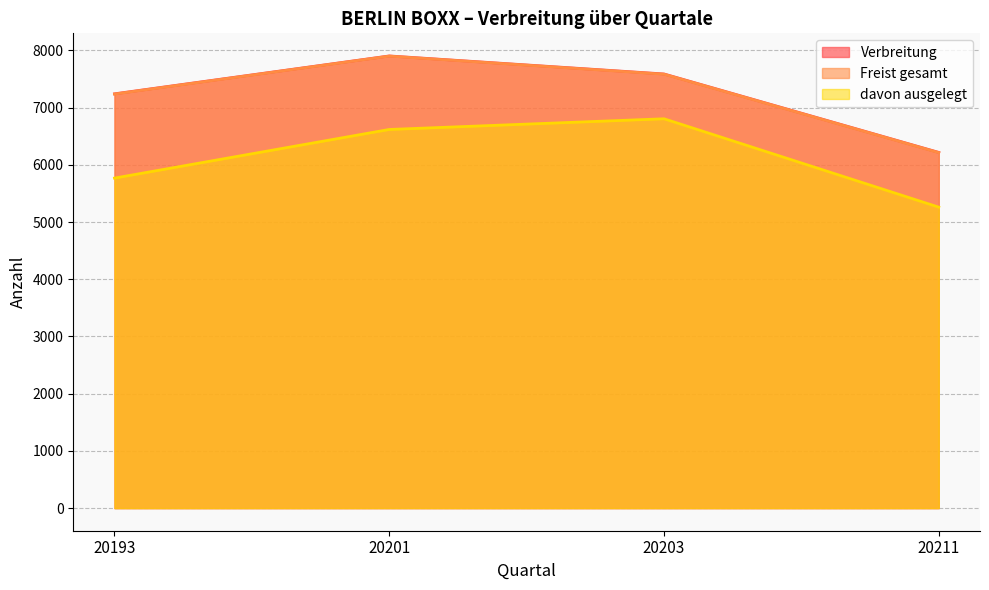

What is the minimum value shown in the chart?

5260